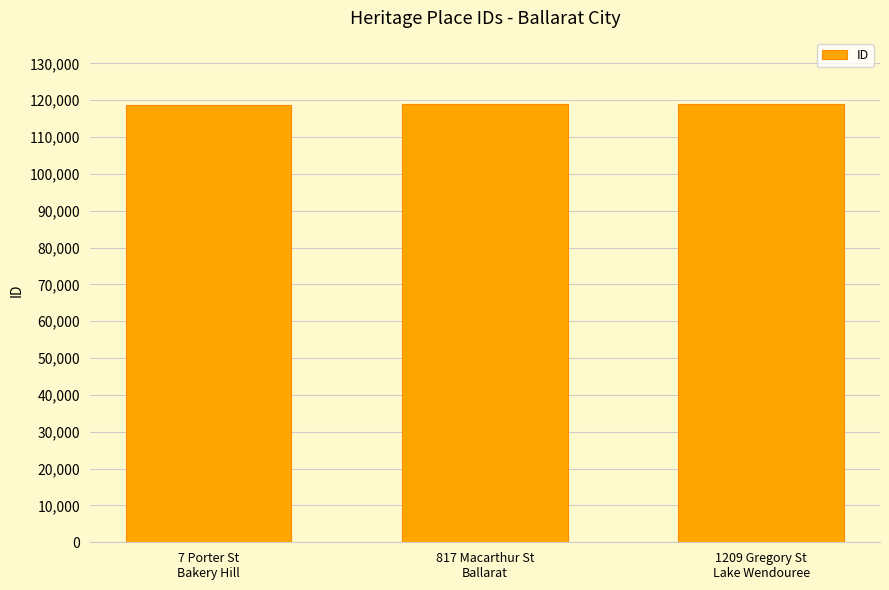

What is the minimum value shown in the chart?

118712